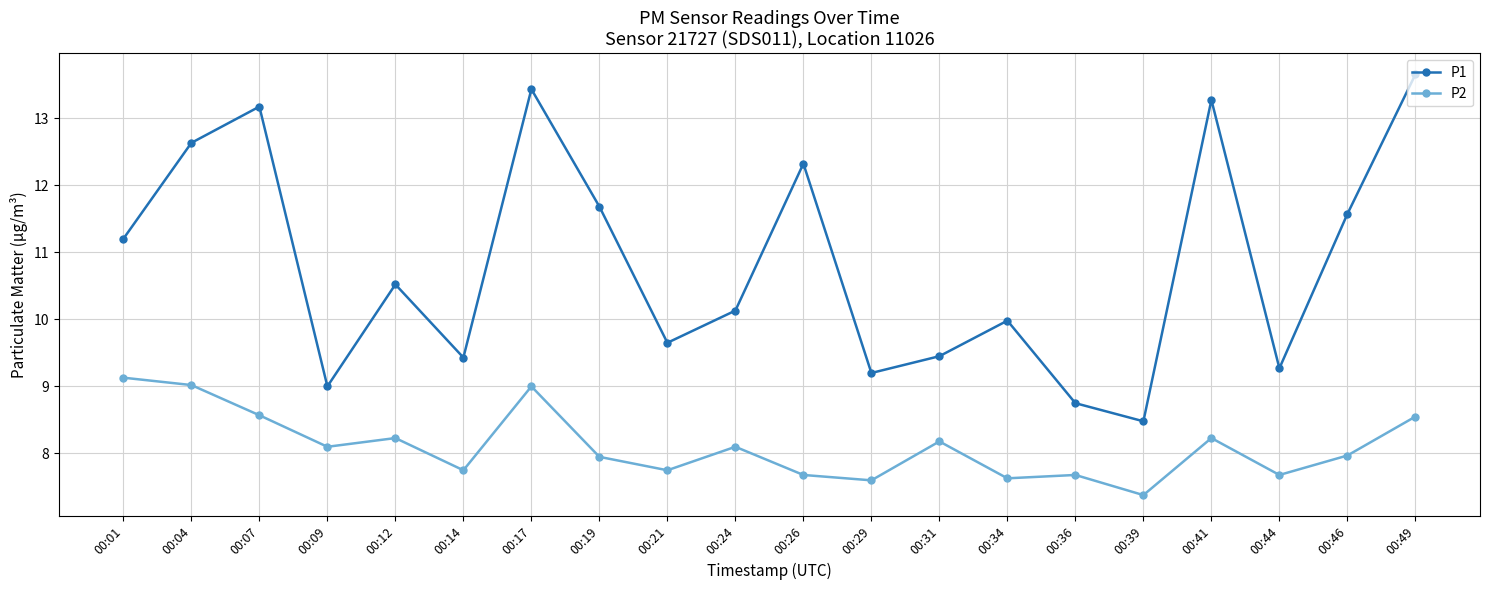

What is the highest value of the P2 series?

9.1